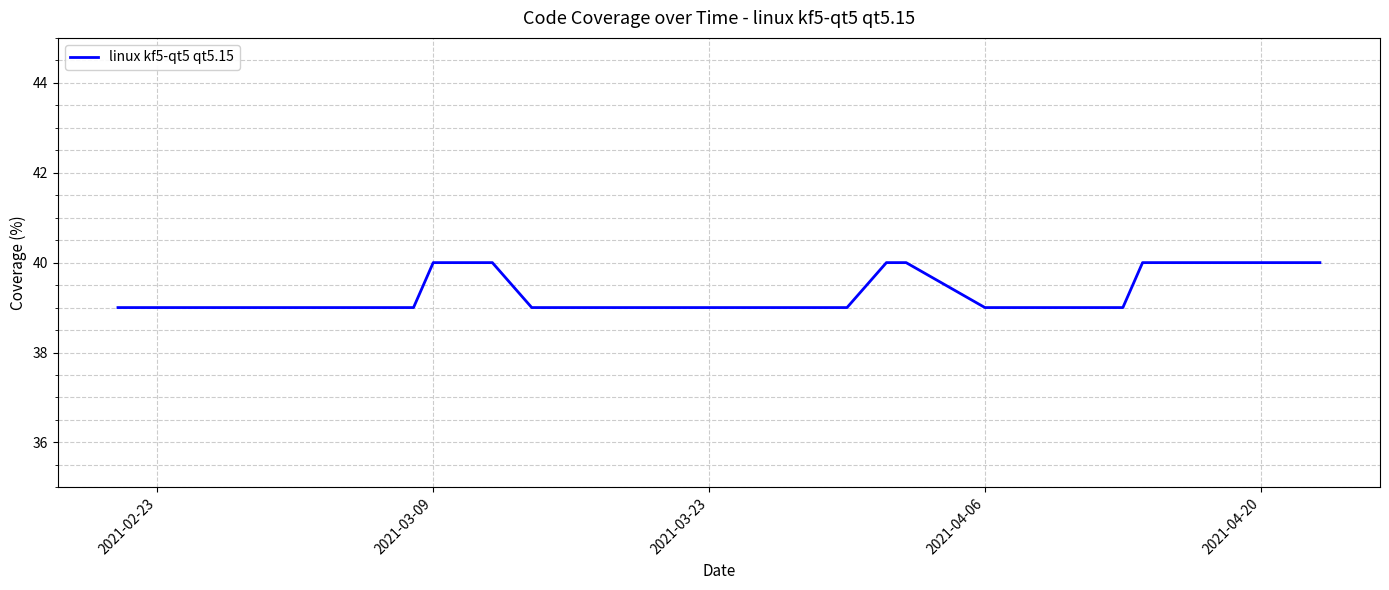

What is the sum of all values?

1571